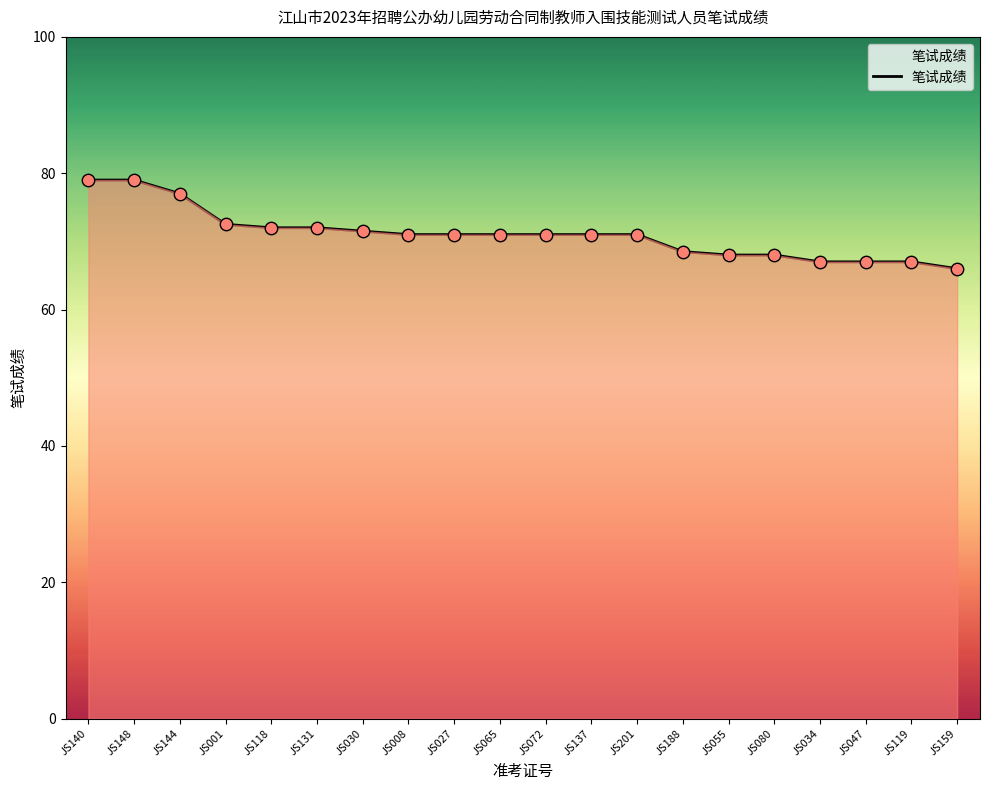

Which has a higher value, JS140 or JS030?

JS140